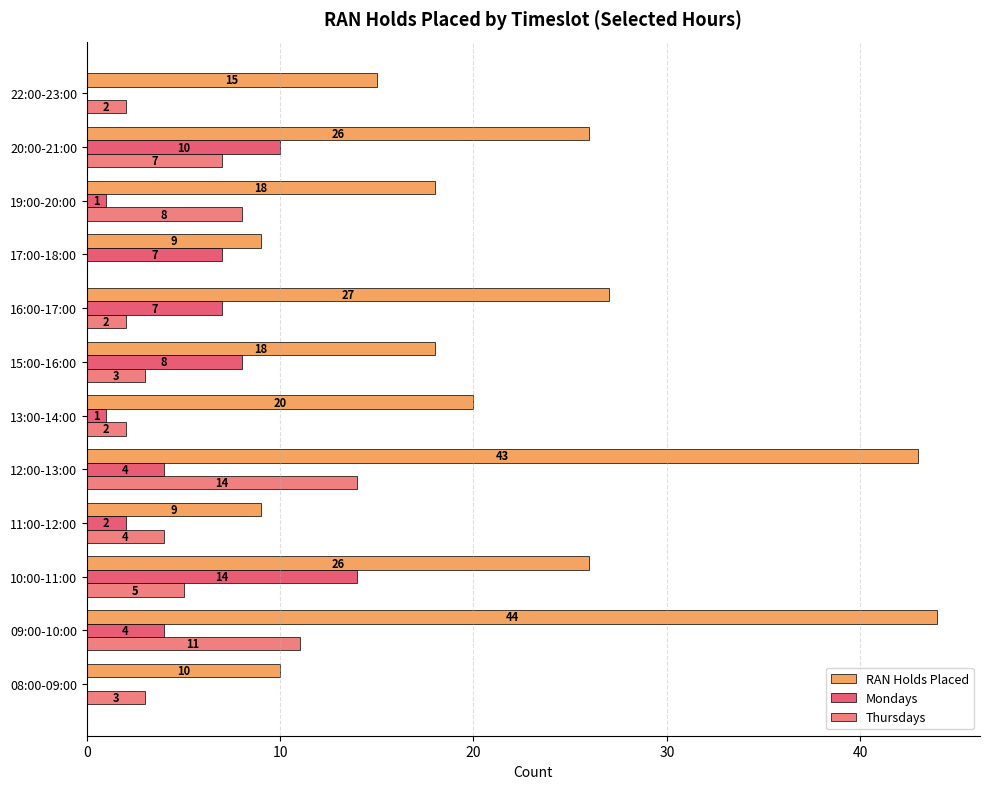

At which label is Thursdays closest to 7?

20:00-21:00